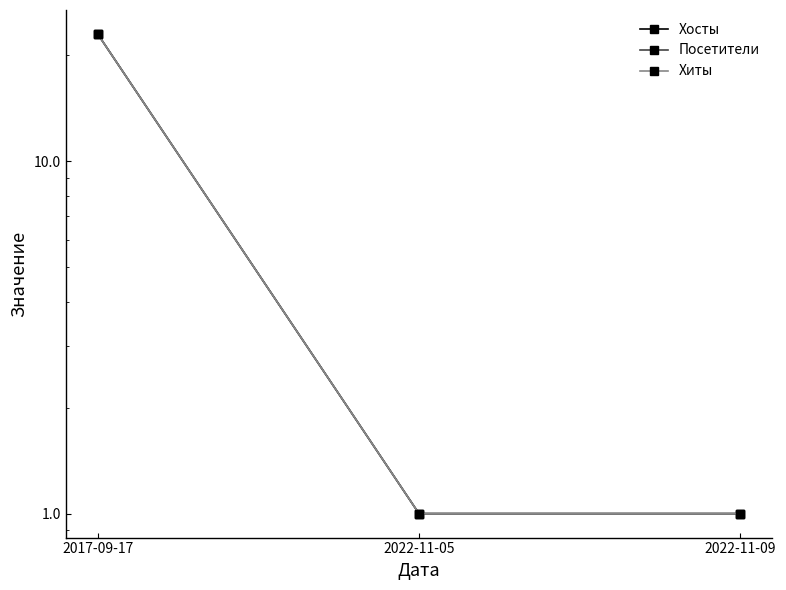

Does the chart display data point markers on the line(s)?

Yes